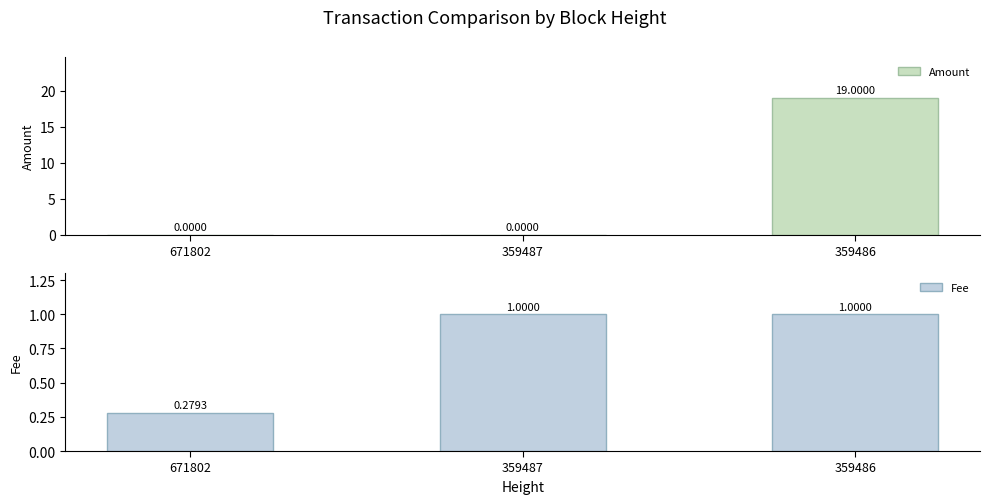

Between 359487 and 359486, which series saw the biggest shift?

Amount